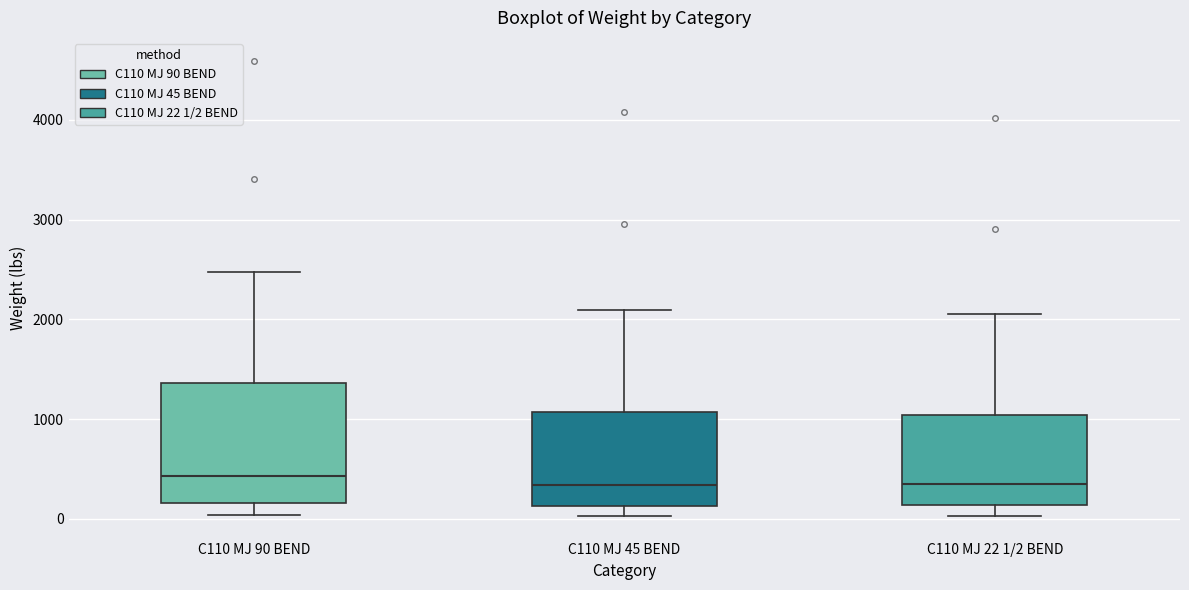

Reading left to right, transcribe this box plot: for each box, give where its median line is, the range the box spans, and where its two whiskers end, as read against the y-axis. The values are not printed on the chart, so give them approximately, as read against the axis.

C110 MJ 90 BEND: median 400, box 200 to 1400, whiskers 0 to 2500
C110 MJ 45 BEND: median 300, box 100 to 1100, whiskers 0 to 2100
C110 MJ 22 1/2 BEND: median 300, box 100 to 1000, whiskers 0 to 2100